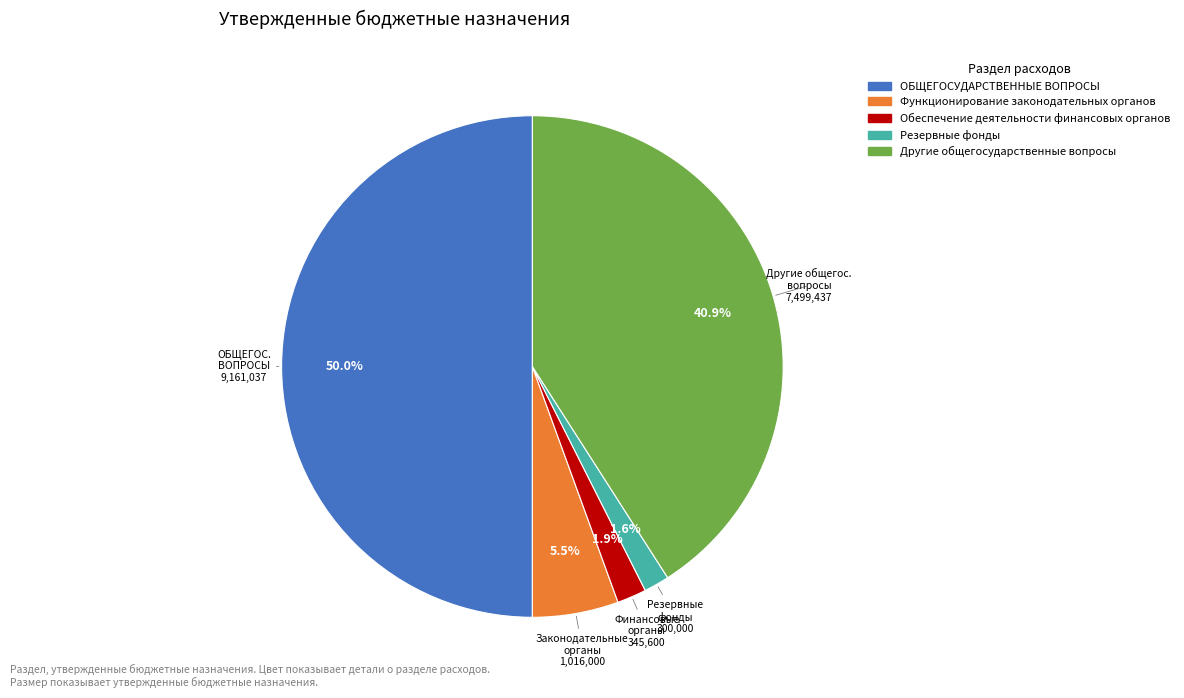

What percentage is the Обеспечение деятельности финансовых органов slice, to the nearest percent?

2%